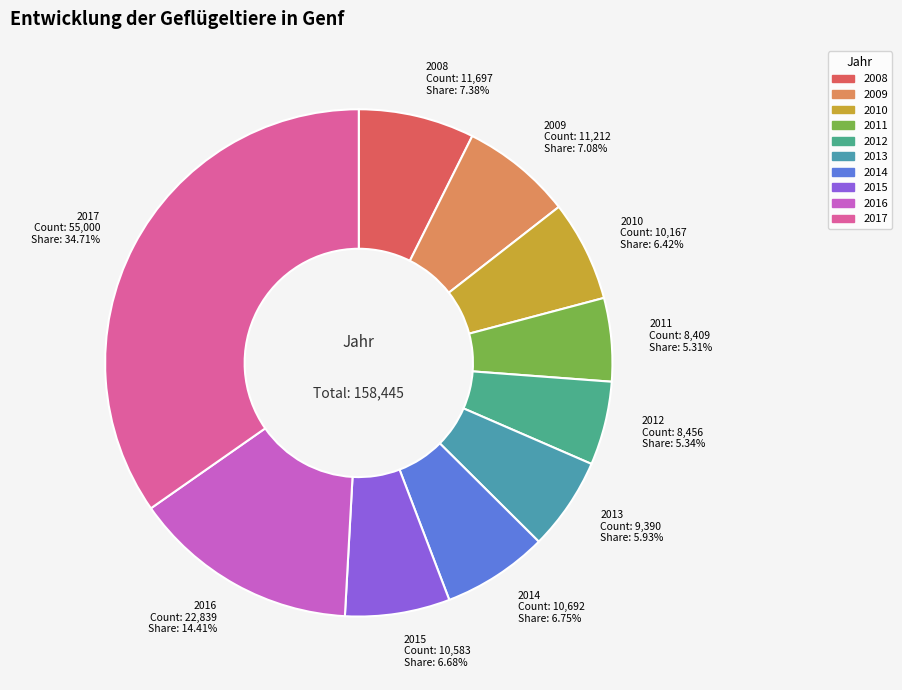

How many slices are in this pie chart?

10